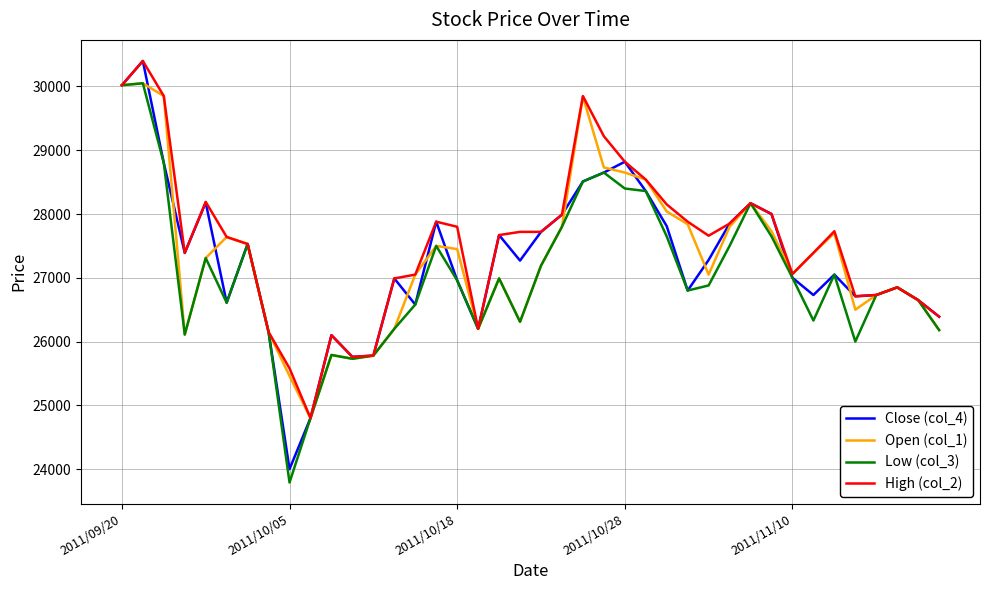

What is the minimum value for Low (col_3)?

23790